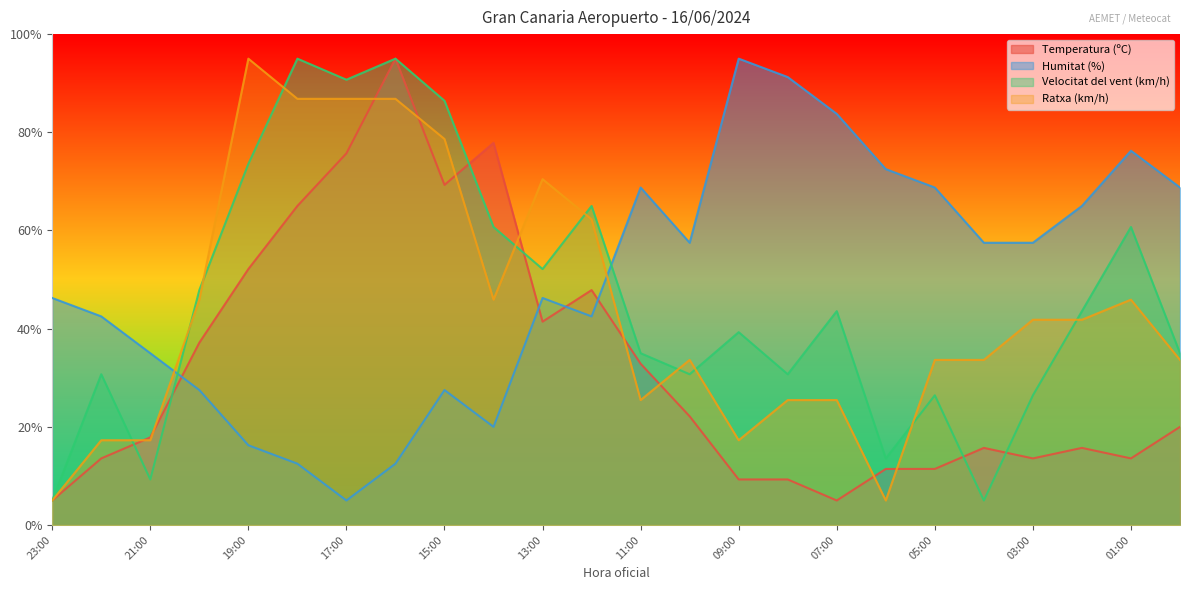

Rank the categories by Temperatura (ºC) value from highest to lowest.

16:00, 14:00, 17:00, 15:00, 18:00, 19:00, 12:00, 13:00, 20:00, 11:00, 10:00, 00:00, 21:00, 04:00, 02:00, 22:00, 03:00, 01:00, 06:00, 05:00, 09:00, 08:00, 23:00, 07:00